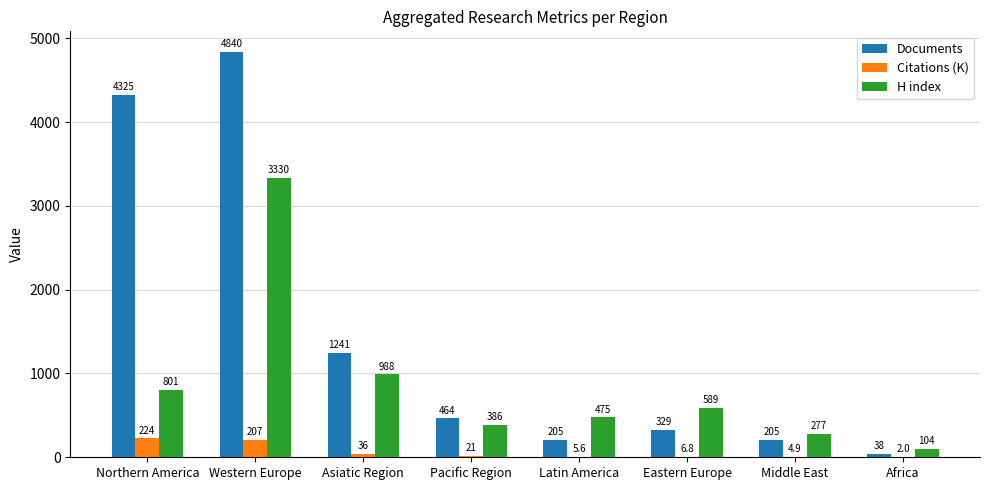

Reading right to left, extract all data points from this chart.

Documents: 38.0	205.0	329.0	205.0	464.0	1241.0	4840.0	4325.0
Citations (K): 2.0	4.9	6.8	5.6	20.7	36.5	207.4	224.4
H index: 104.0	277.0	589.0	475.0	386.0	988.0	3330.0	801.0